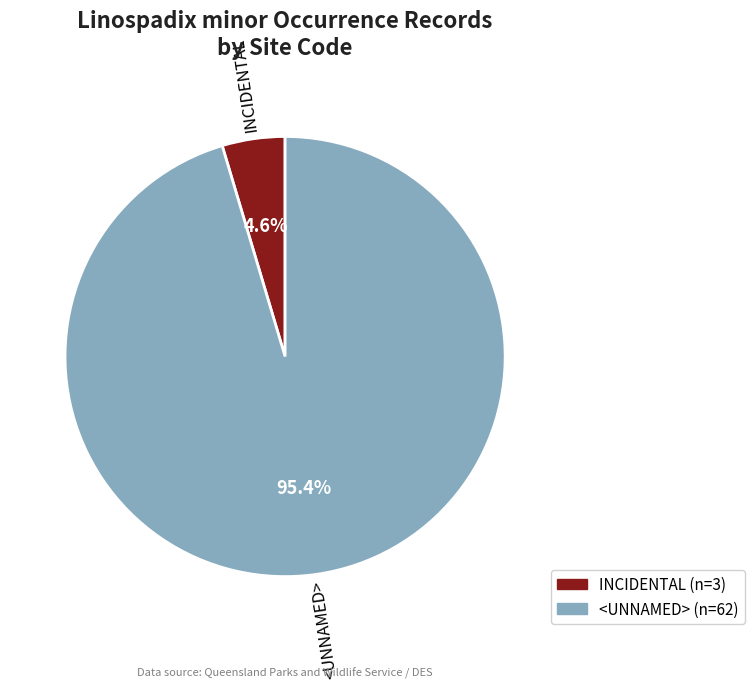

To the nearest percent, what is the average slice percentage?

50%